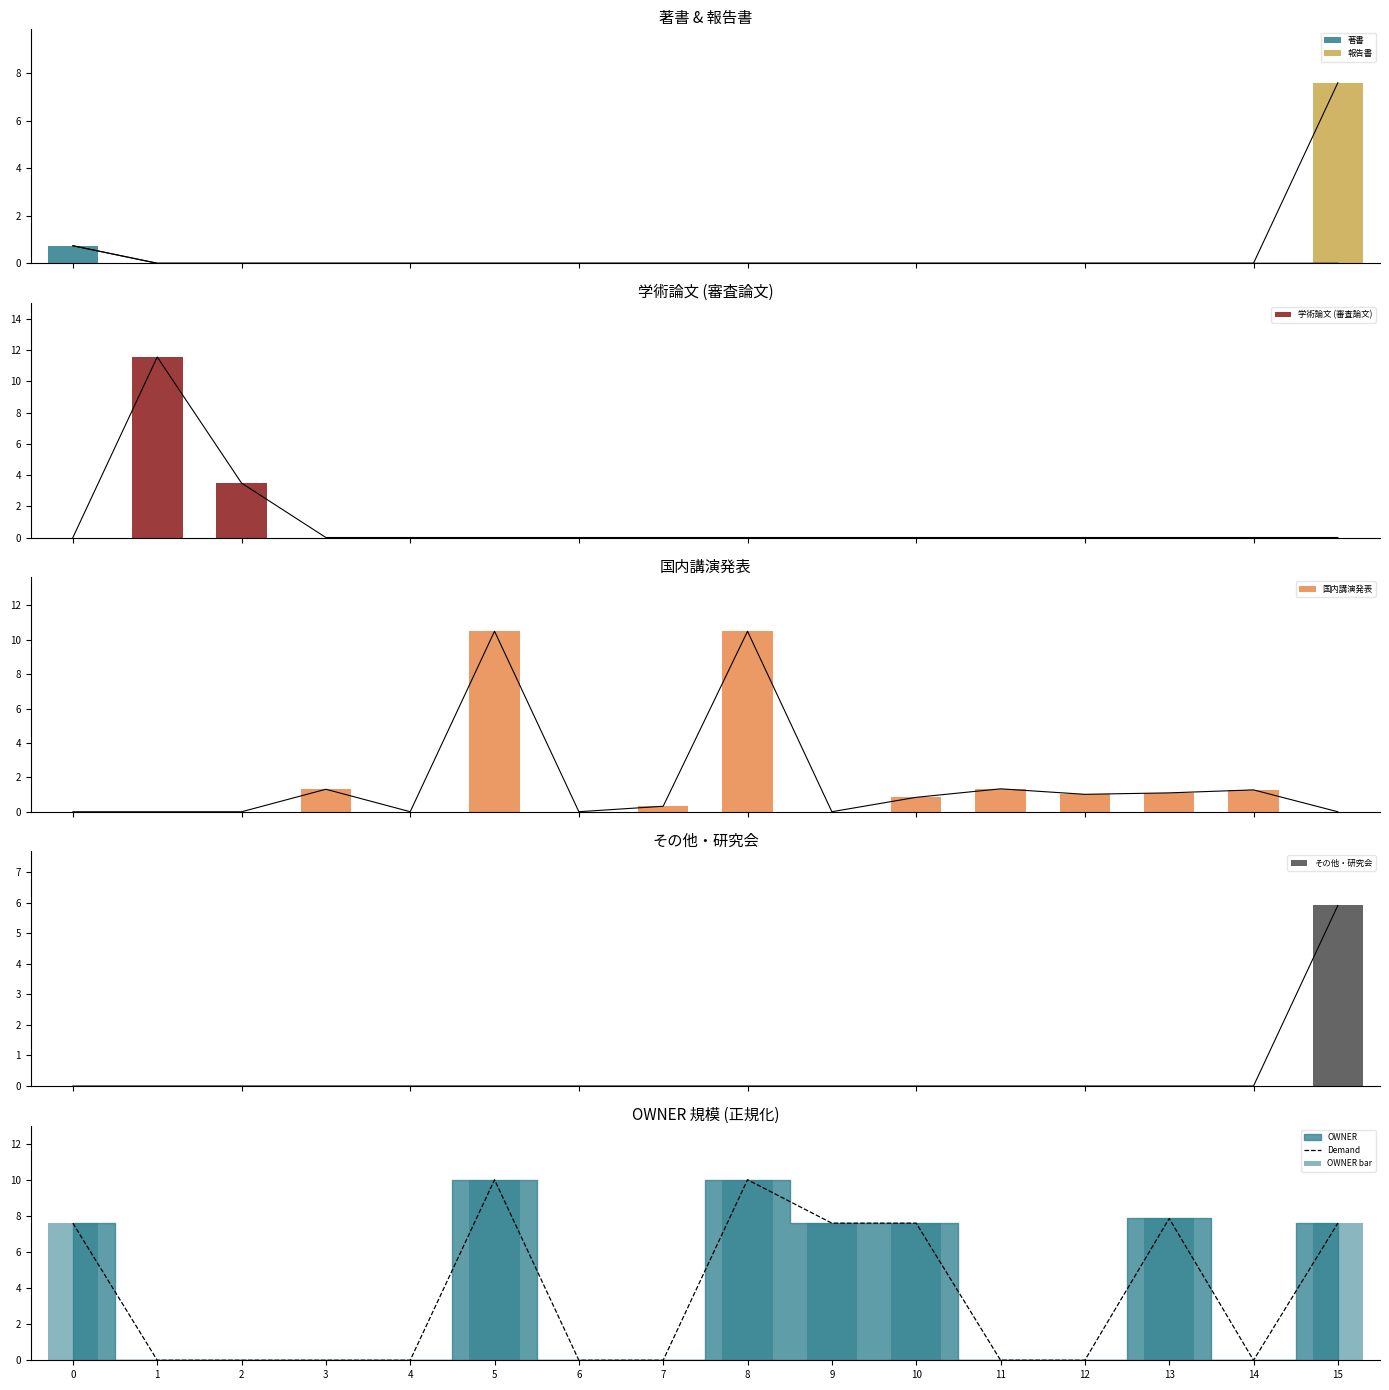

The Demand series shows 0.0 at 7. True or false?

True